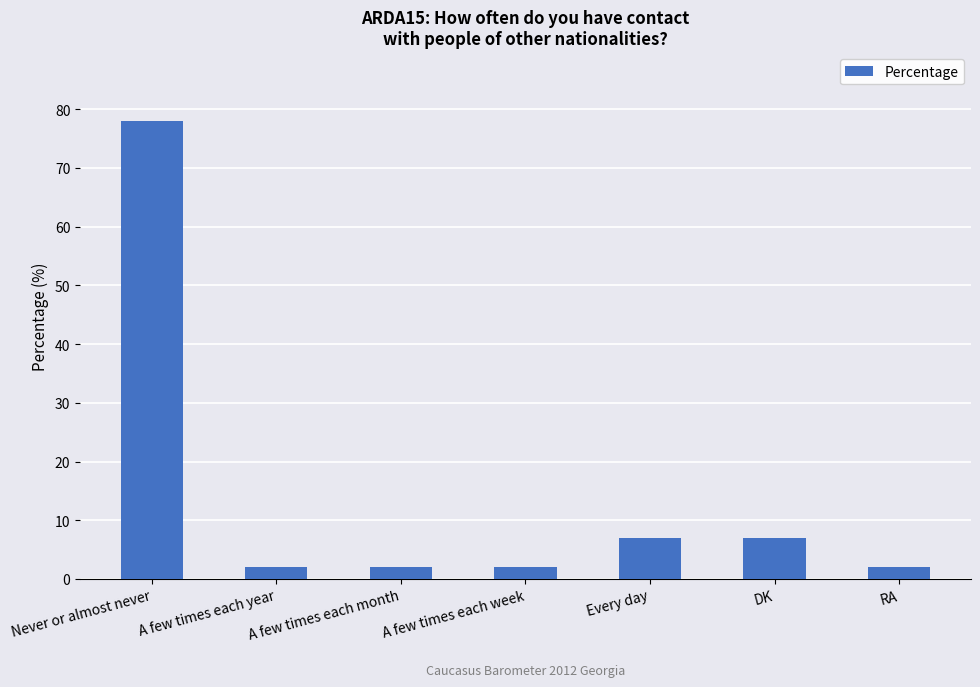

What is the sum of the values at A few times each year and RA?

4